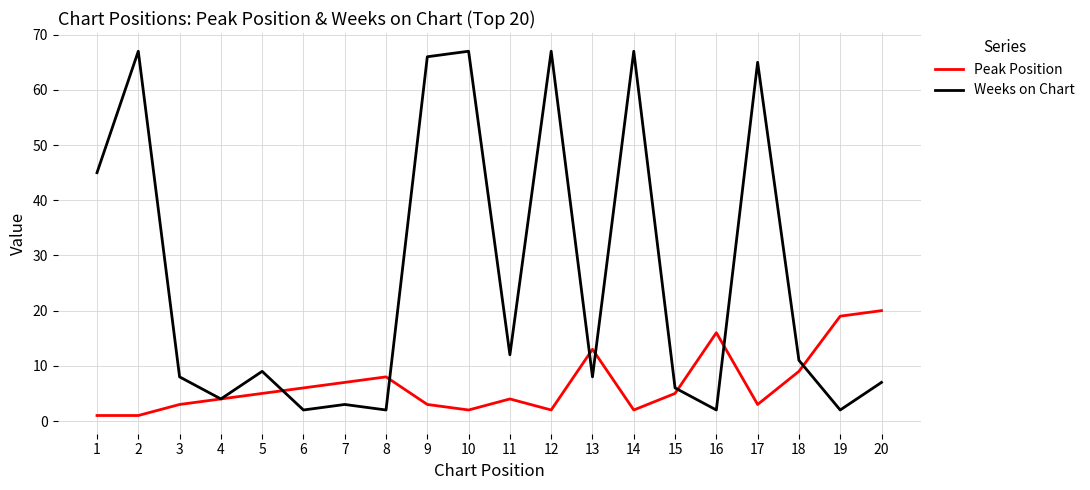

Which series has the widest spread of values?

Weeks on Chart